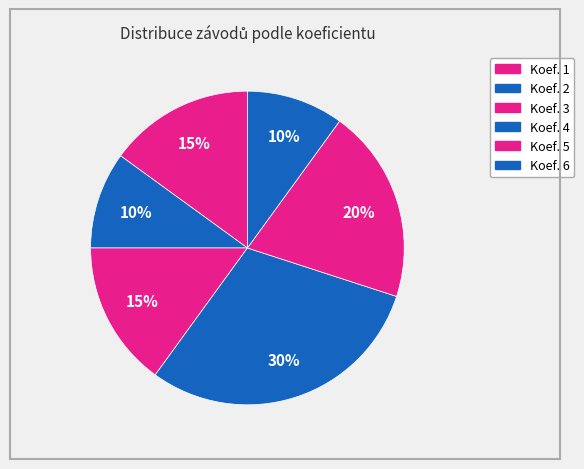

Count the number of slices in the pie.

6